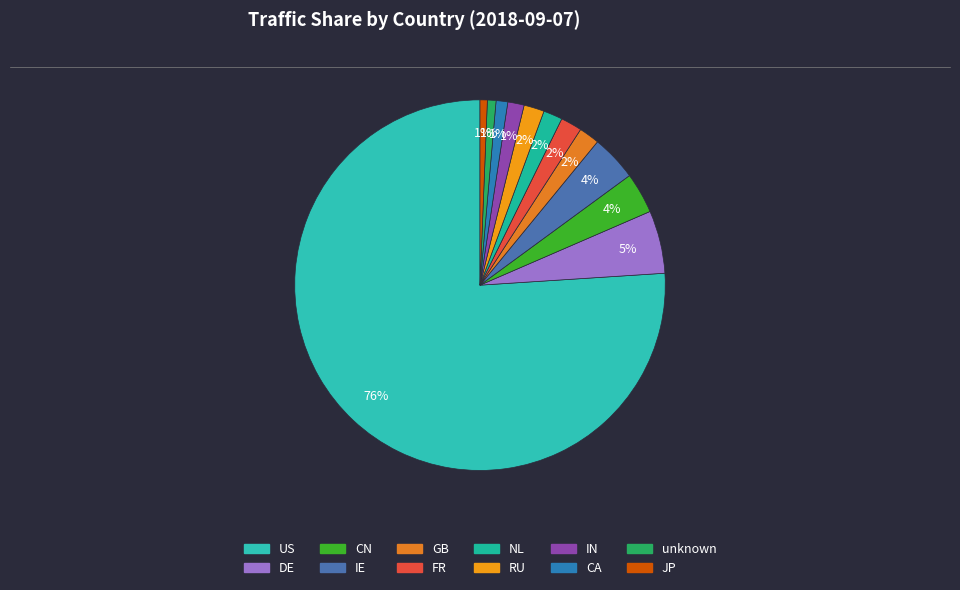

Is the sum of DE and FR greater than half?

No